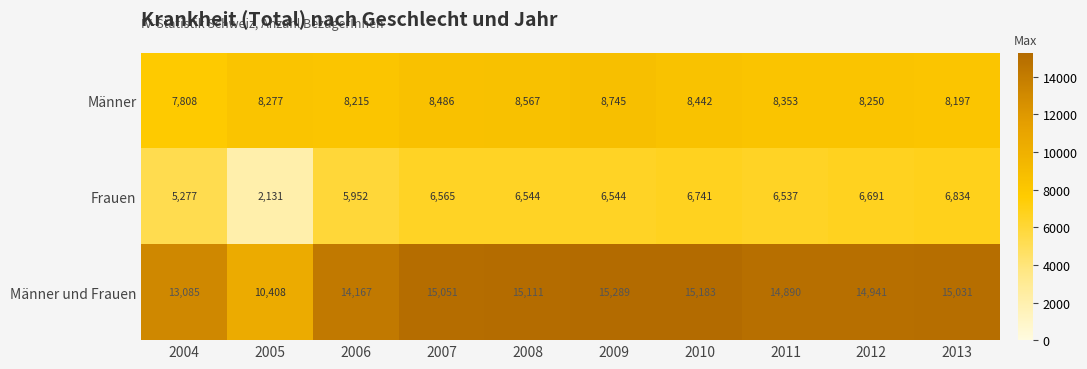

The Männer und Frauen series shows 9972 at 2008. True or false?

False